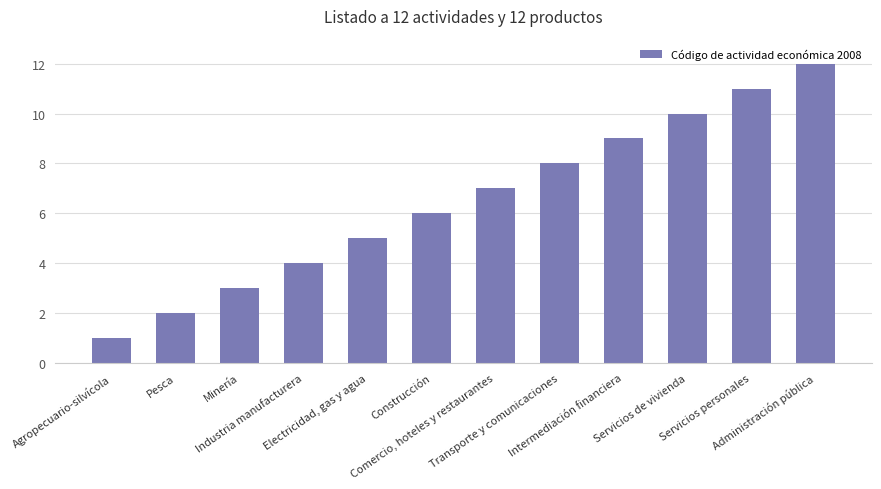

List the labels in order of value, largest first.

Administración pública, Servicios personales, Servicios de vivienda, Intermediación financiera, Transporte y comunicaciones, Comercio, hoteles y restaurantes, Construcción, Electricidad, gas y agua, Industria manufacturera, Minería, Pesca, Agropecuario-silvícola